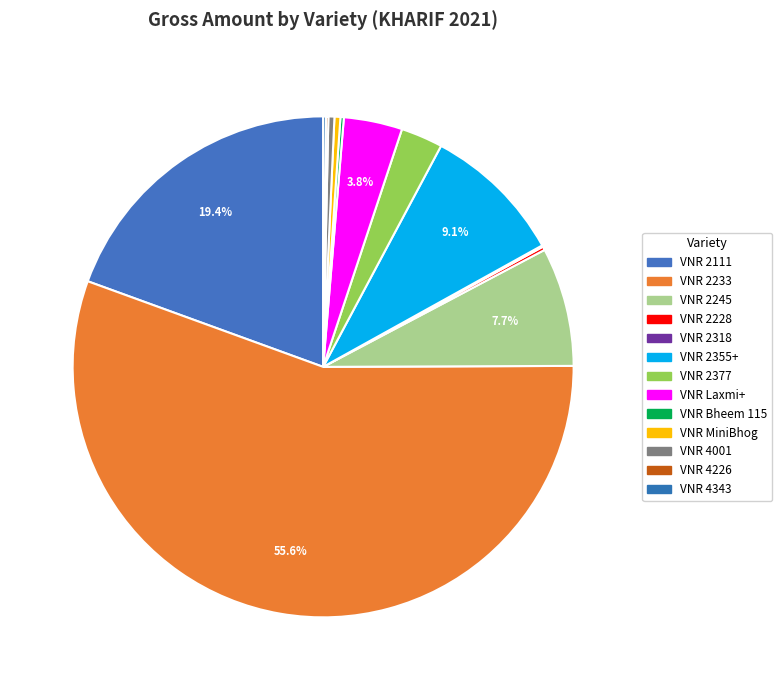

To the nearest percent, what is the difference between the VNR 2233 and VNR 2111 slice percentages?

36%